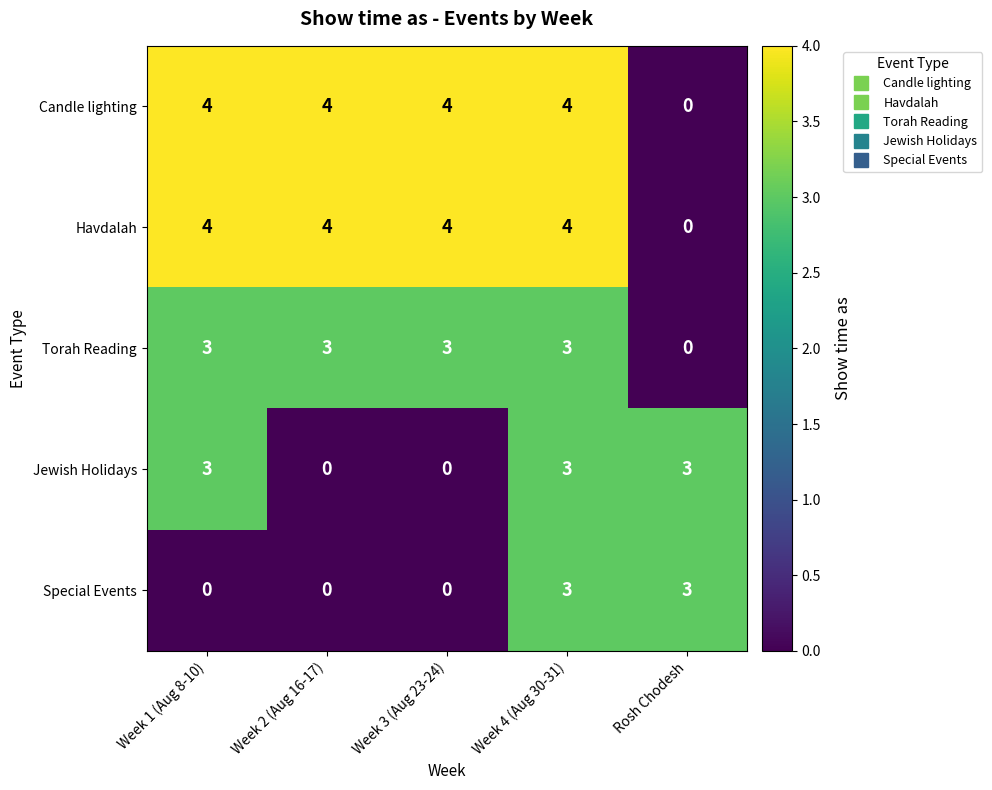

Is it true that Havdalah equals 4 at Week 2 (Aug 16-17)?

True